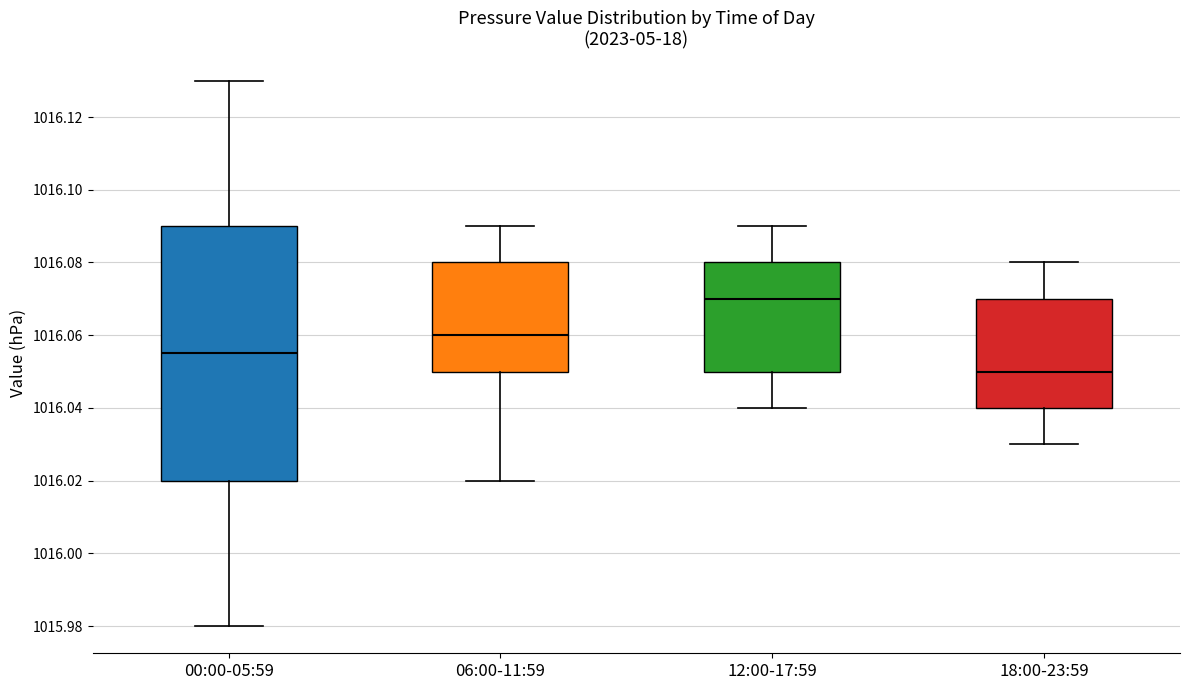

Which box has the highest median line?

12:00-17:59